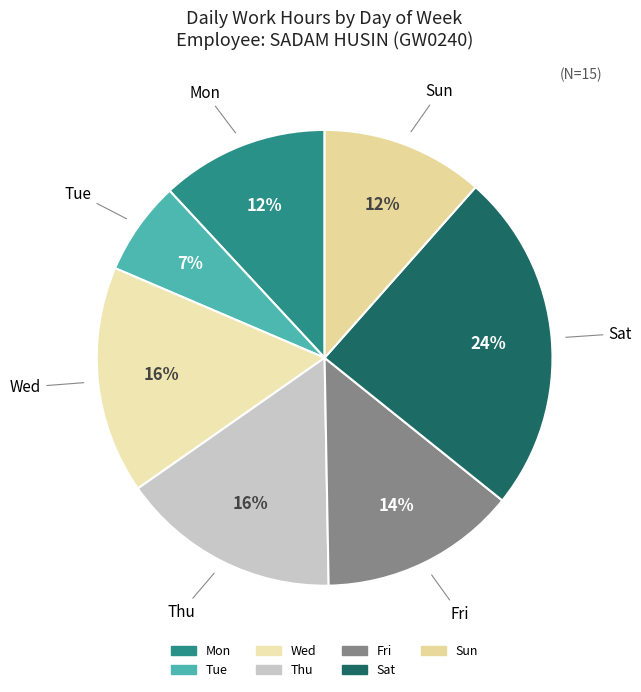

To the nearest percent, what is the average slice percentage?

14%